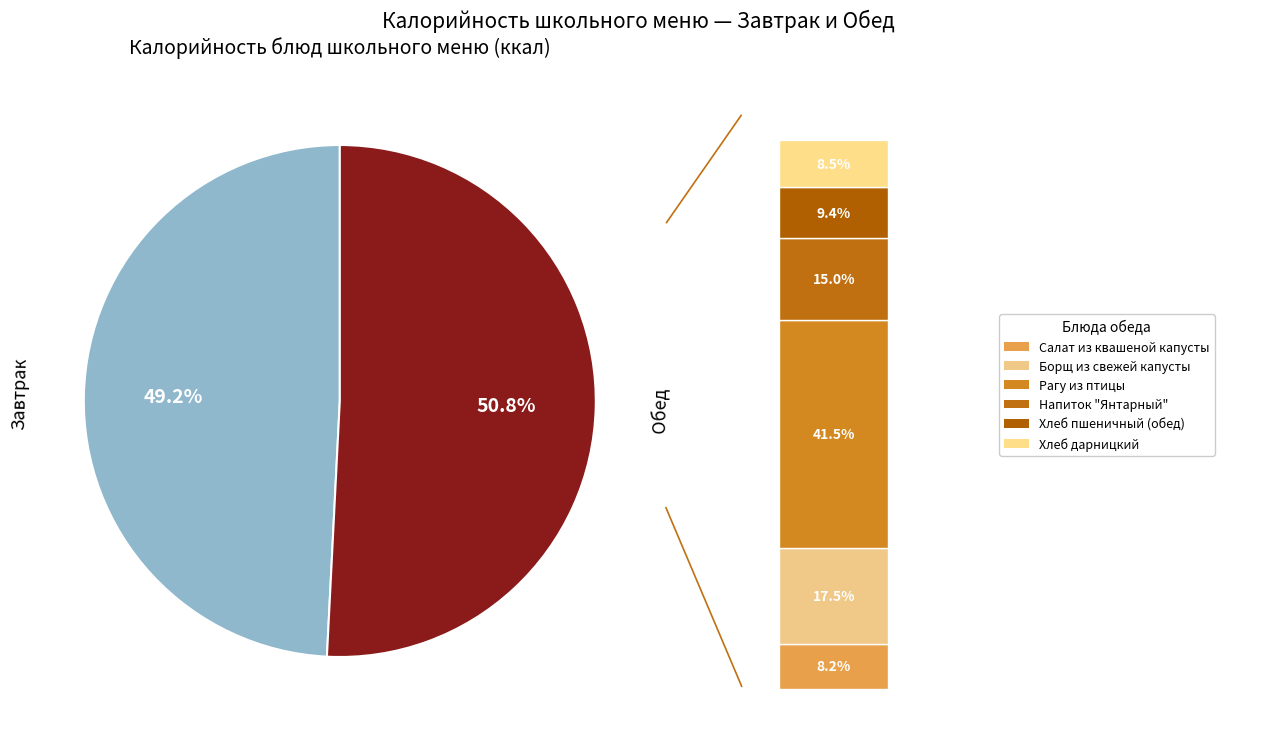

Does Хлеб дарницкий account for over 50% of the chart?

No